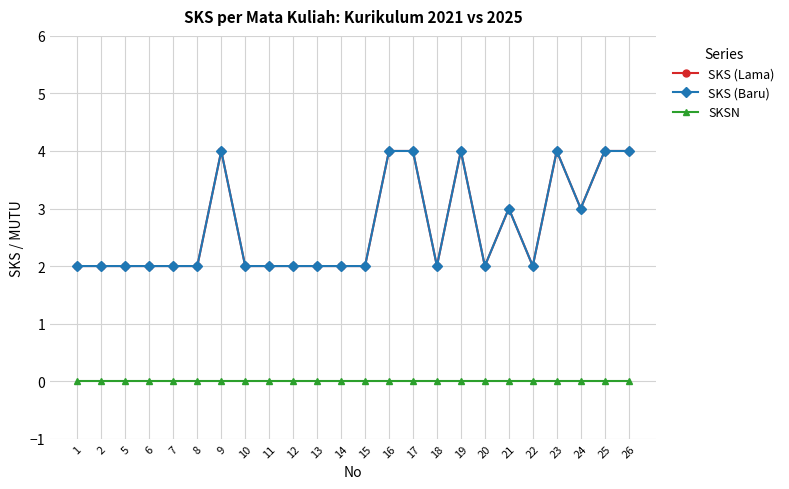

Is this an area chart (filled region under the line)?

No